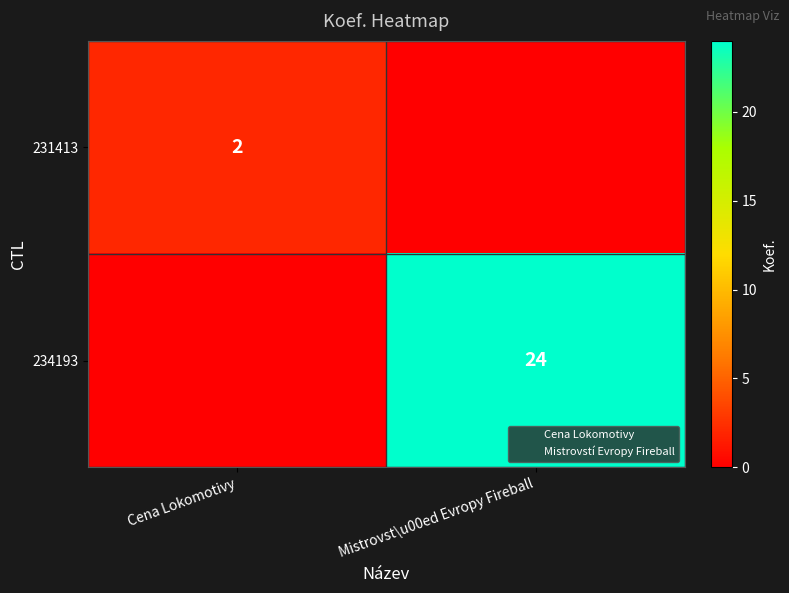

Between Cena Lokomotivy and Mistrovst\u00ed Evropy Fireball, which series saw the biggest shift?

234193